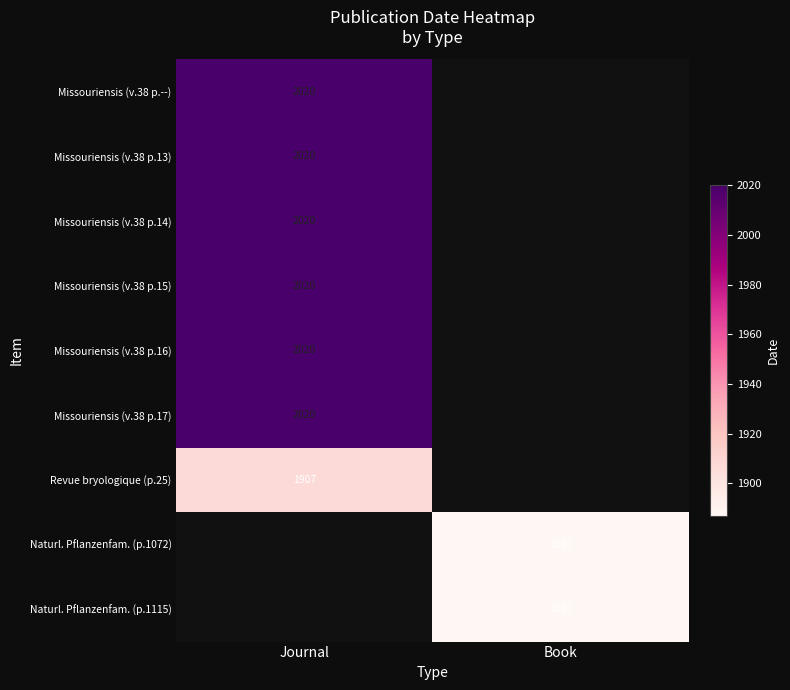

The Missouriensis (v.38 p.13) series shows 2020 at Journal. True or false?

True